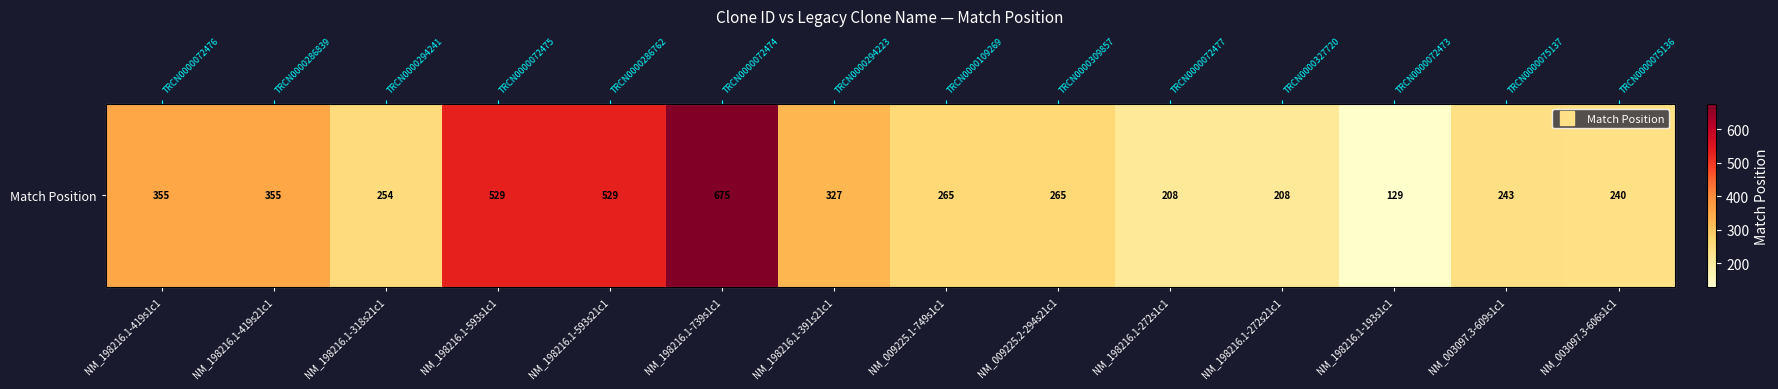

Rank the categories by value from lowest to highest.

NM_198216.1-193s1c1, NM_198216.1-272s1c1, NM_198216.1-272s21c1, NM_003097.3-606s1c1, NM_003097.3-609s1c1, NM_198216.1-318s21c1, NM_009225.1-749s1c1, NM_009225.2-294s21c1, NM_198216.1-391s21c1, NM_198216.1-419s1c1, NM_198216.1-419s21c1, NM_198216.1-593s1c1, NM_198216.1-593s21c1, NM_198216.1-739s1c1